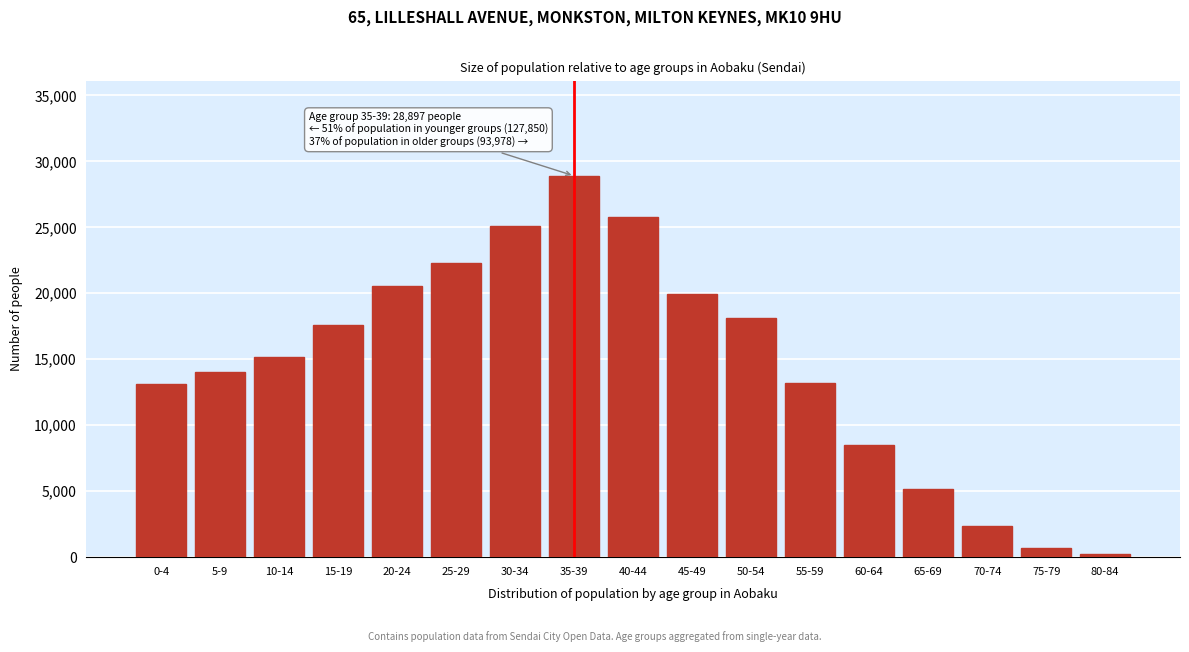

What is the difference between the maximum and minimum values?

28670